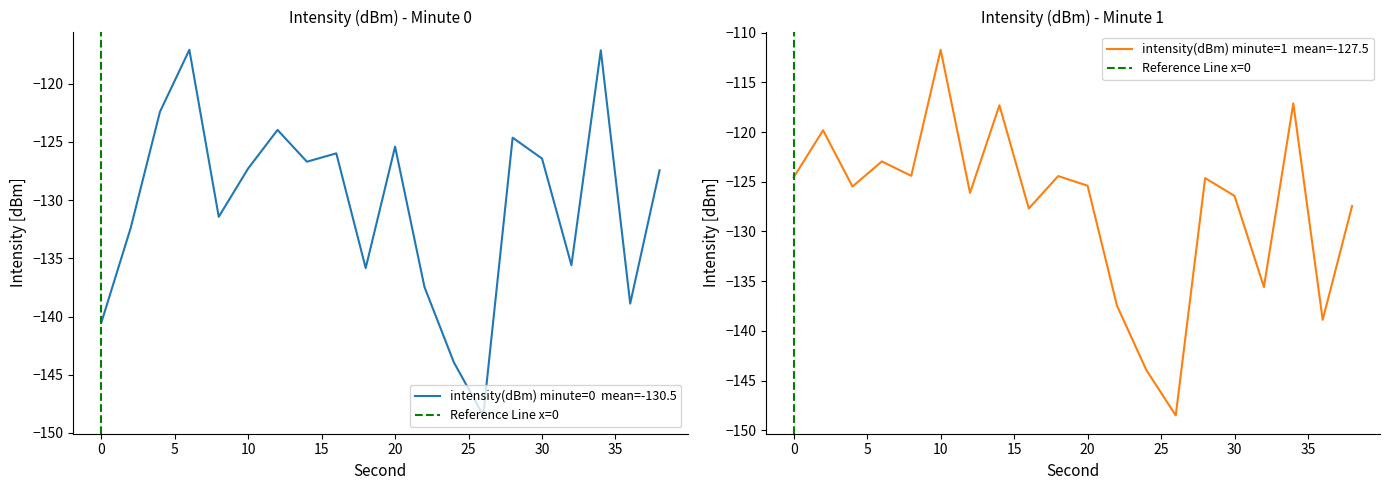

Where is intensity(dBm) minute 1 nearest to the value -130?

16